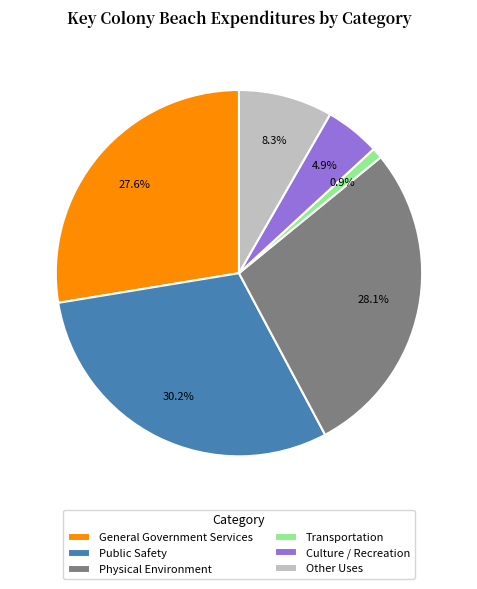

True or false: Physical Environment accounts for 28% of the total.

True